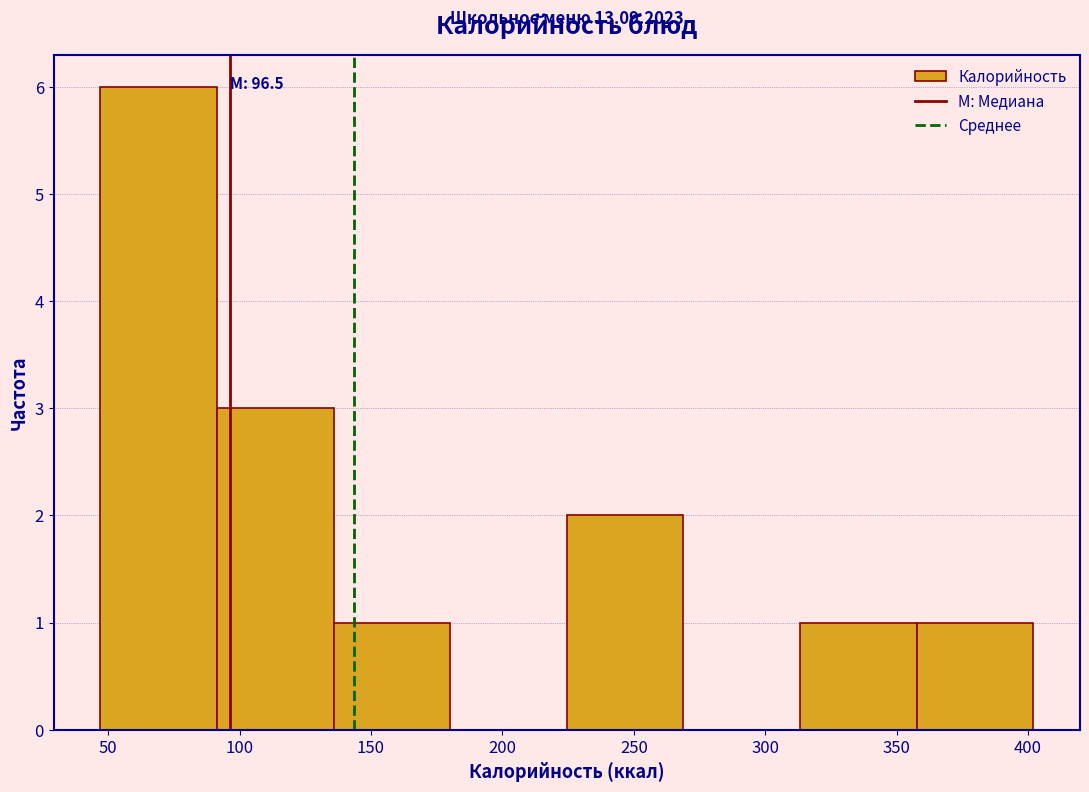

Which range on the x-axis has the tallest bar?

45 to 90